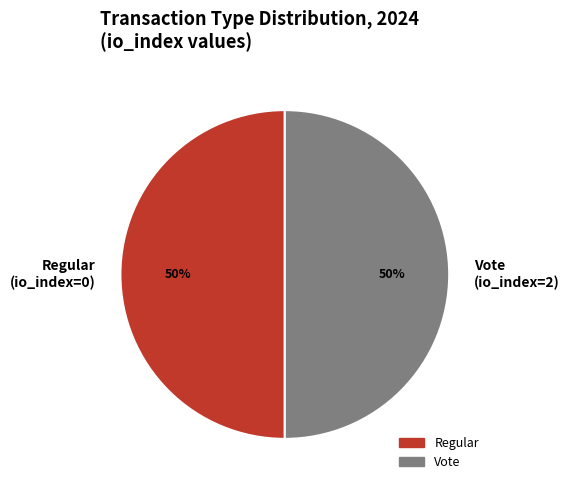

To the nearest percent, what is the average slice percentage?

50%